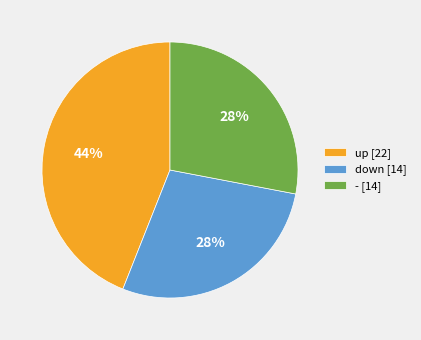

To the nearest percent, what is the difference between the largest and smallest slice percentages?

16%